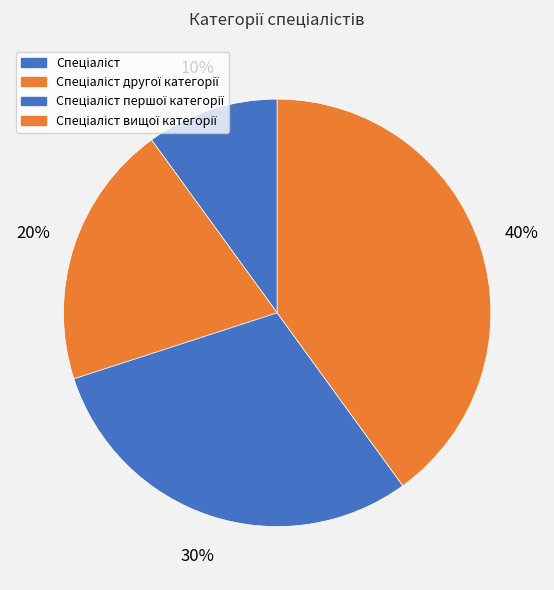

How many segments does this pie chart have?

4